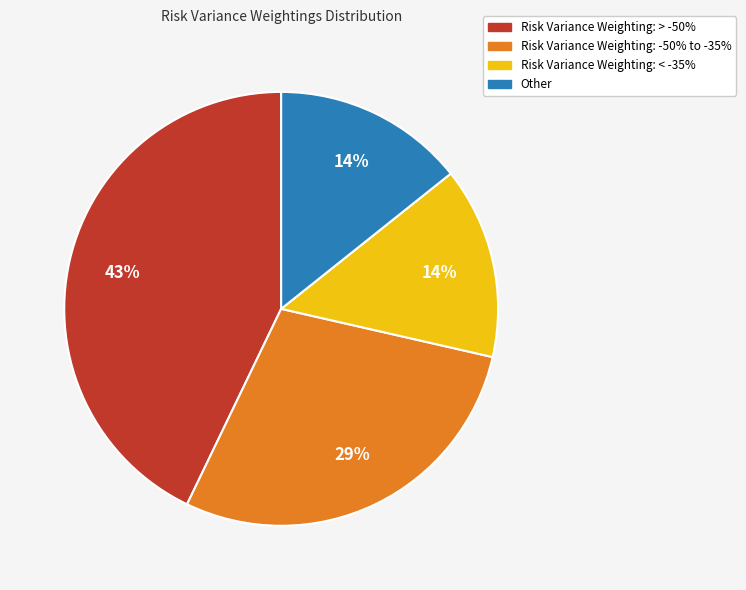

How many segments does this pie chart have?

4